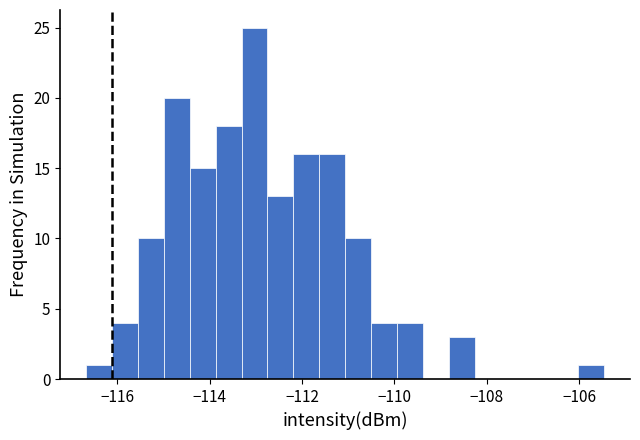

Around what value on the x-axis is the tallest bar? Give the approximate position of its centre, as read against the axis.

-113.0